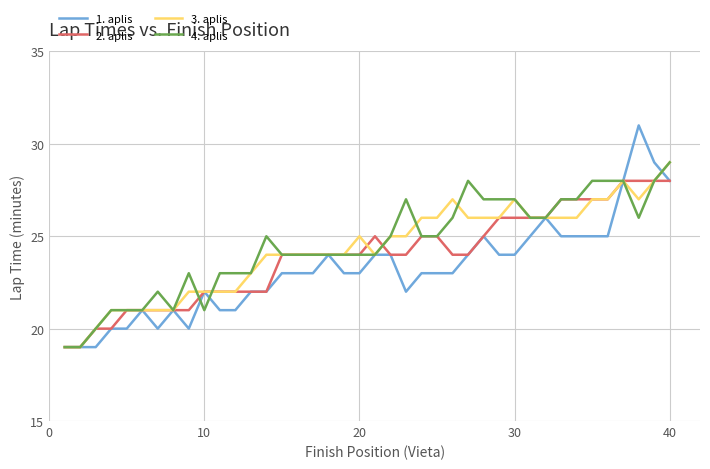

Which series has the widest spread of values?

1. aplis